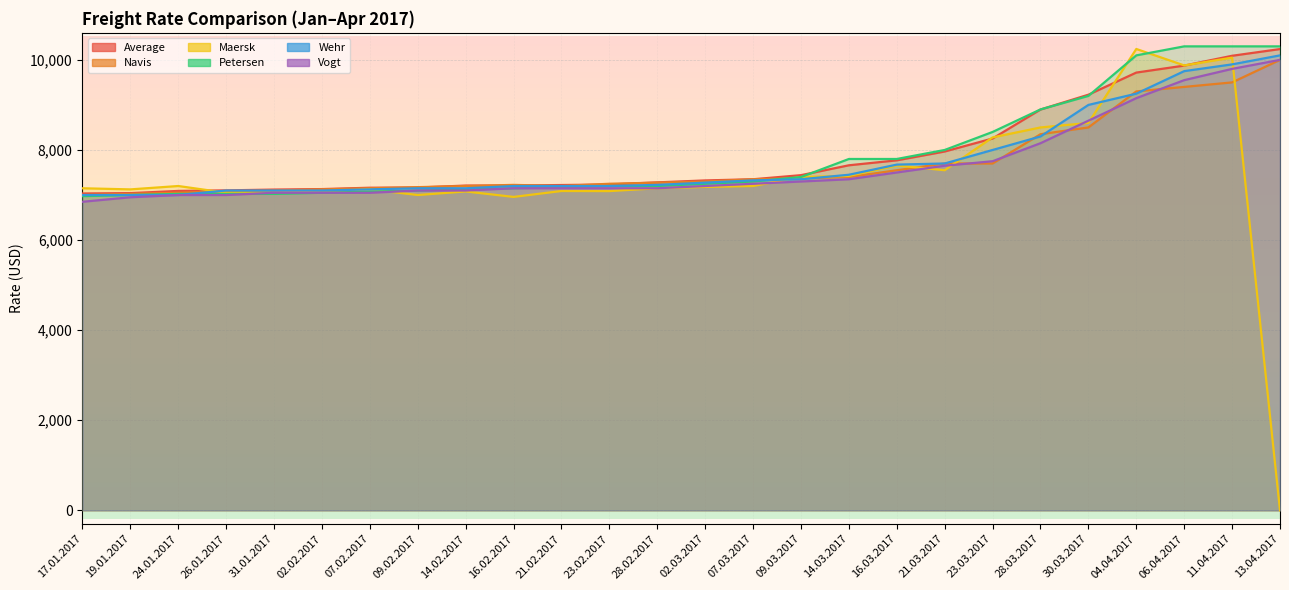

Does the chart display data point markers on the line(s)?

No